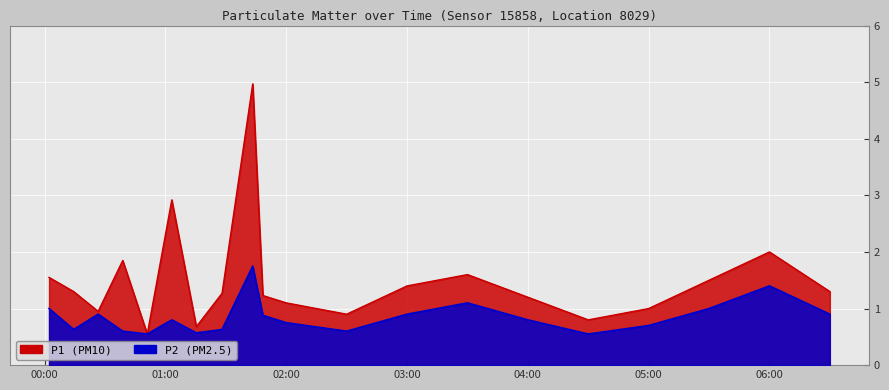

At which category is the sum across all series the highest?

2022-07-29T01:43:20